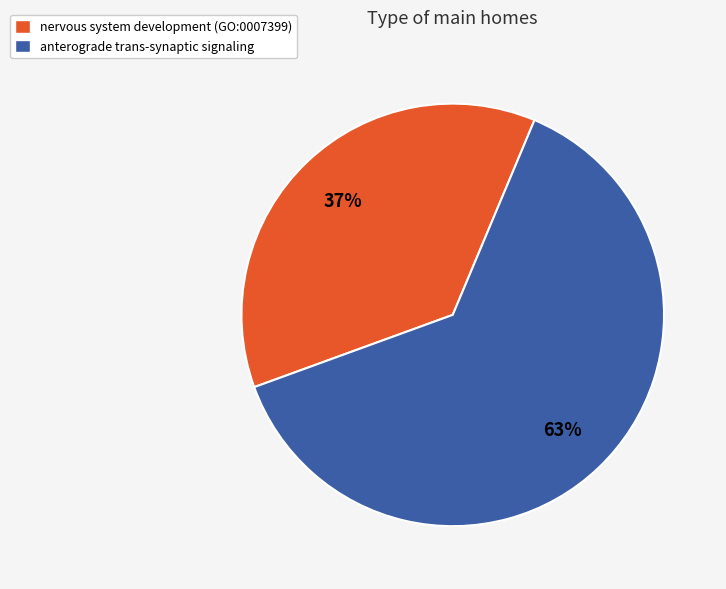

Combined, do anterograde trans-synaptic signaling and nervous system development (GO:0007399) account for over 50%?

Yes